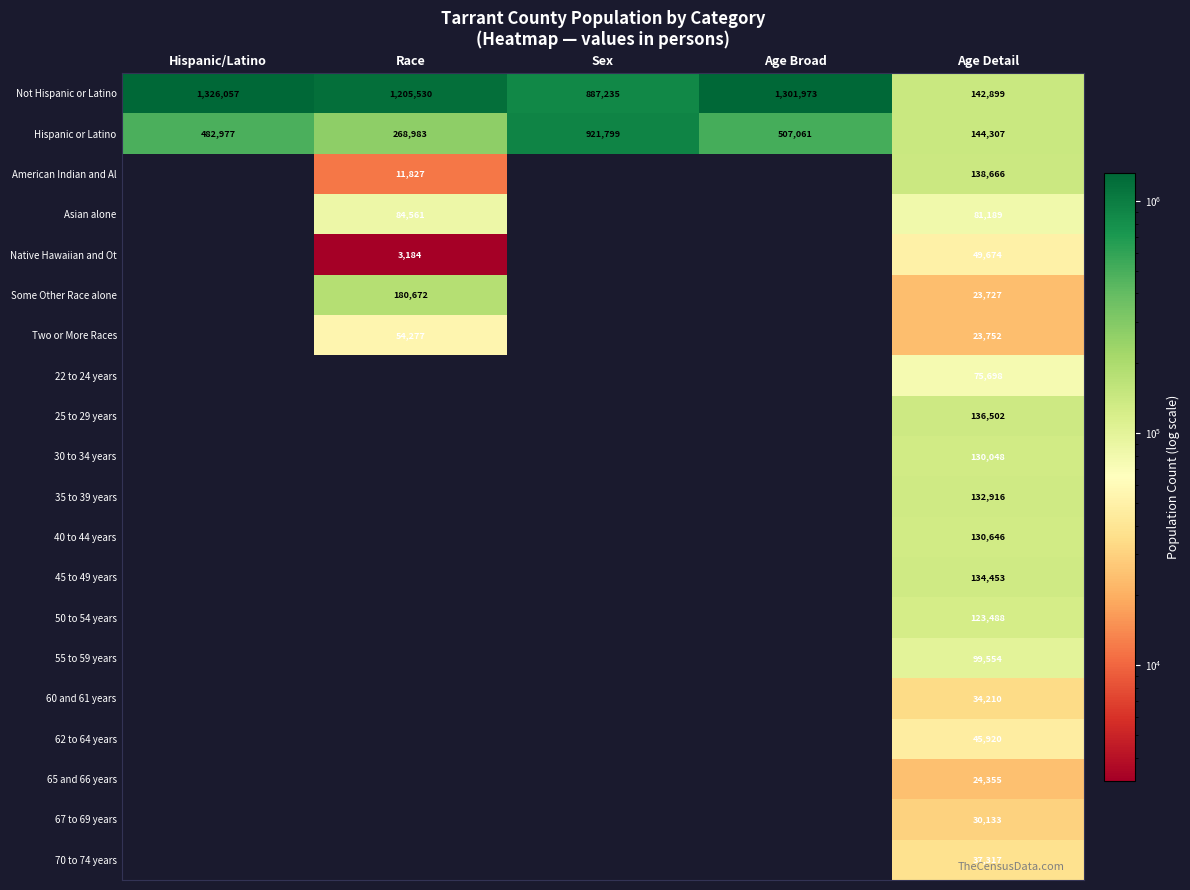

The value of 70 to 74 years at Age Detail is 37317. True or false?

True